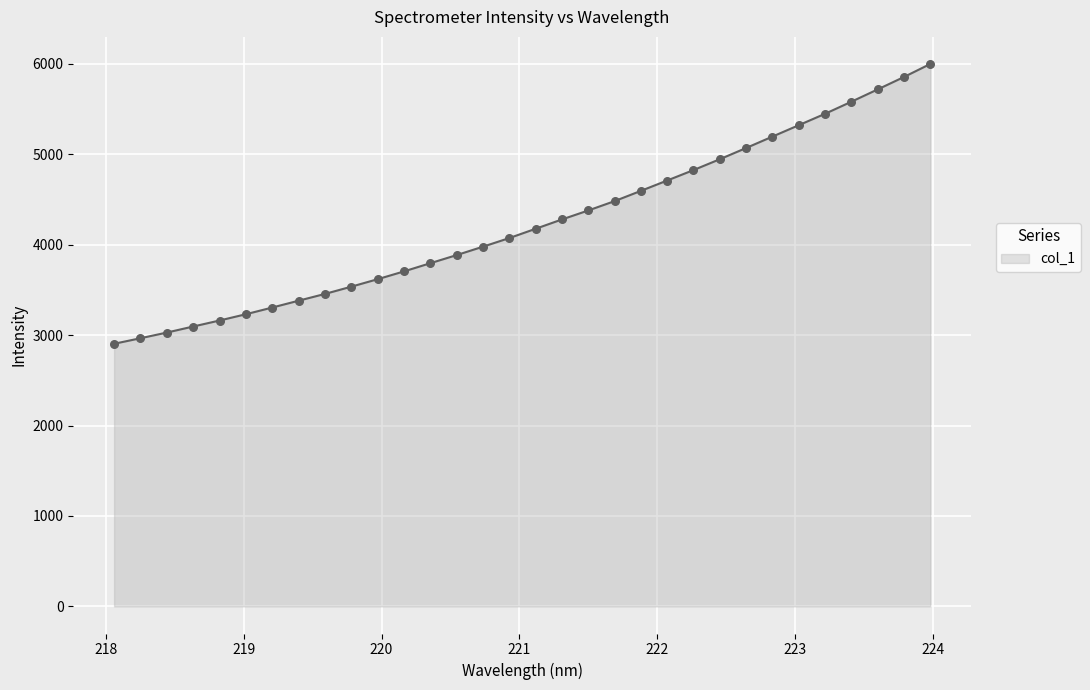

What is the minimum value shown in the chart?

2904.3